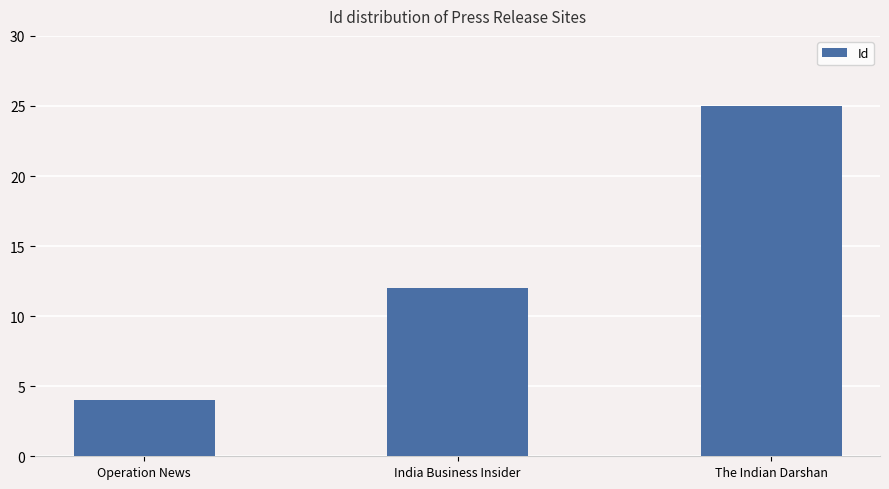

Is it true that the value at Operation News is 1?

False